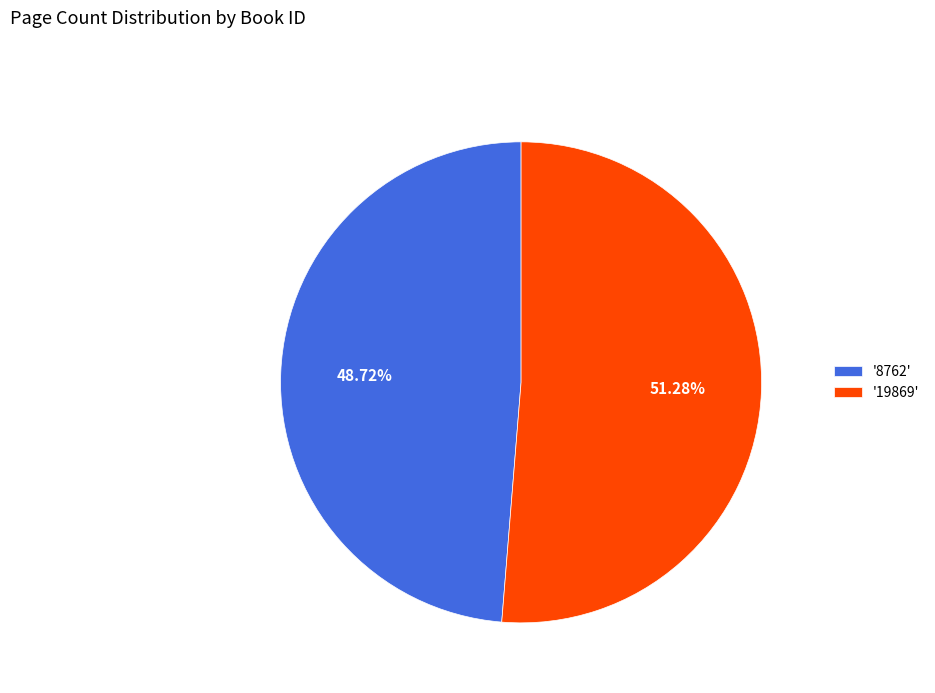

Which category has the biggest portion of the pie?

'19869'